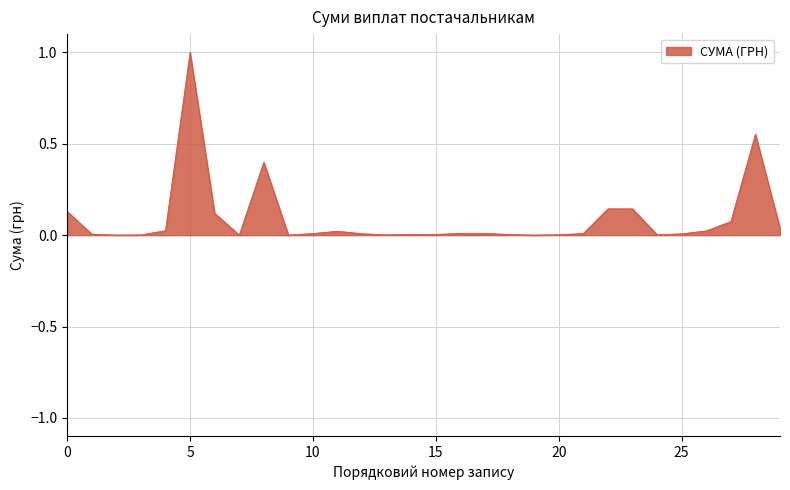

What is the greatest value displayed?

1.0